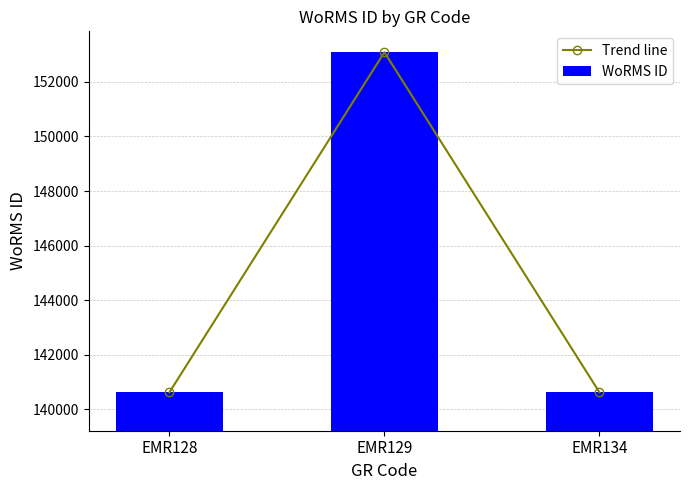

Reading left to right, list all the values displayed in this chart.

Trend line: 140621	153087	140625
WoRMS ID: 140621	153087	140625